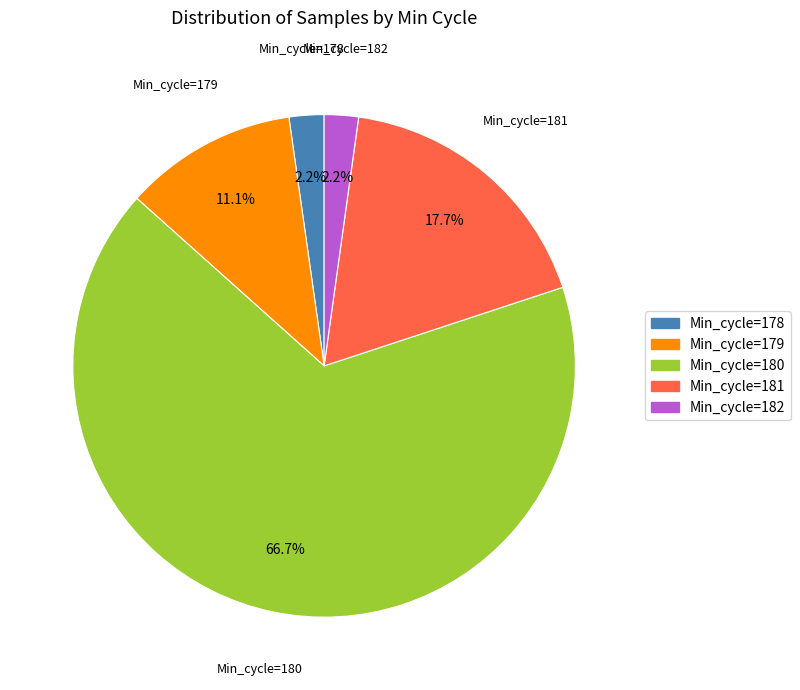

Is there a majority slice in this chart?

Yes